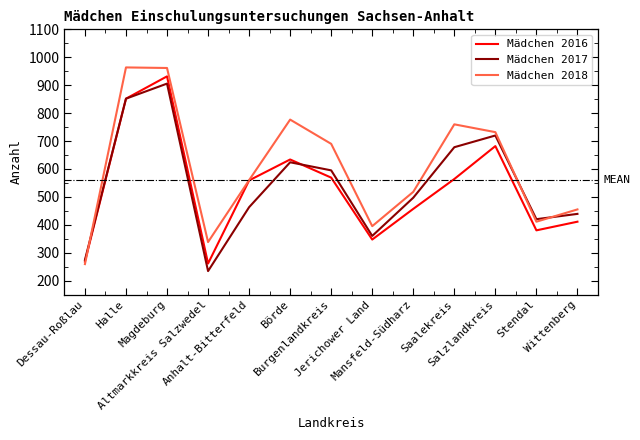

What is the average value of the Mädchen 2017 series?

543